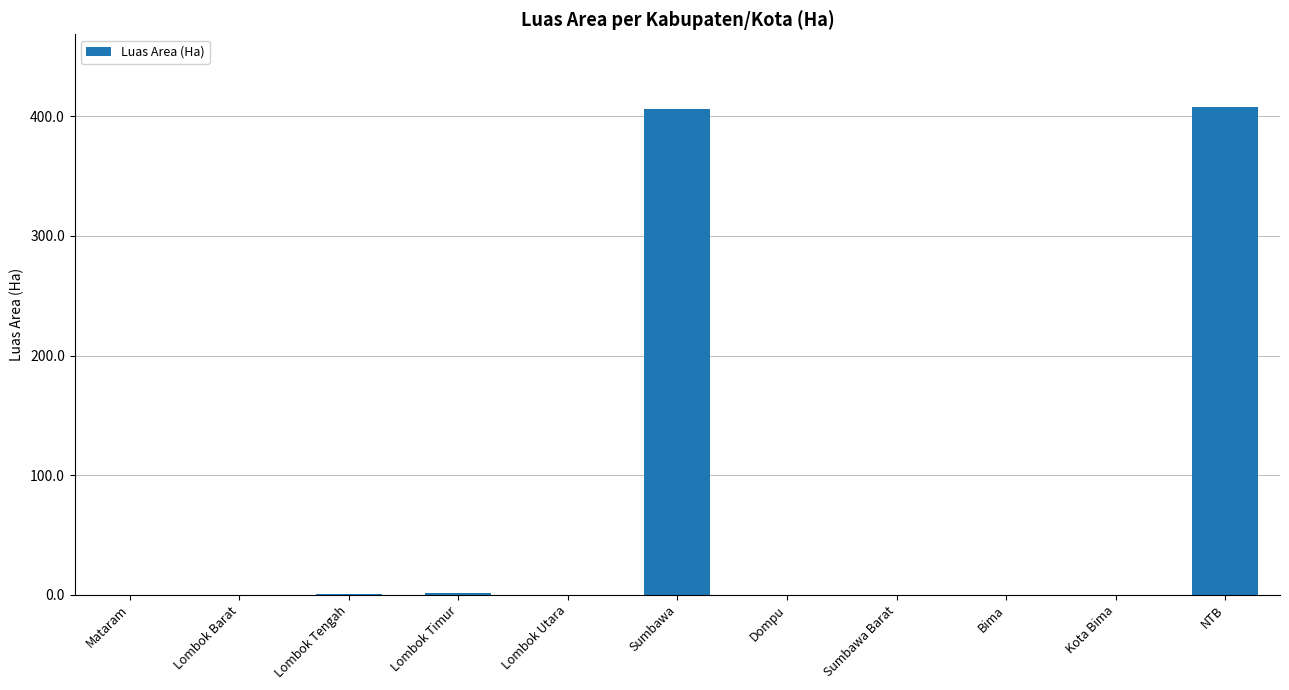

What is the sum of the values at Sumbawa and Mataram?

406.2